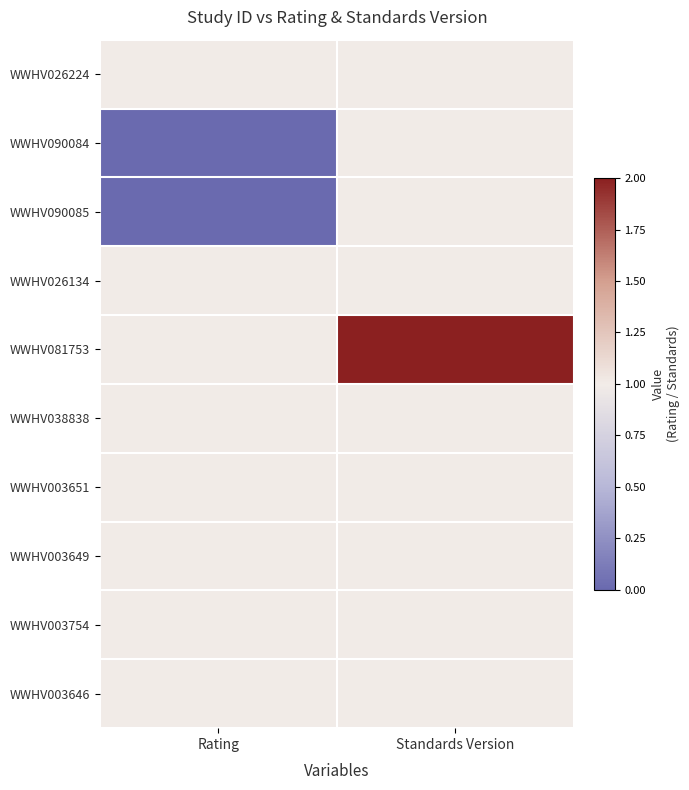

At which category is the sum across all series the highest?

Standards Version